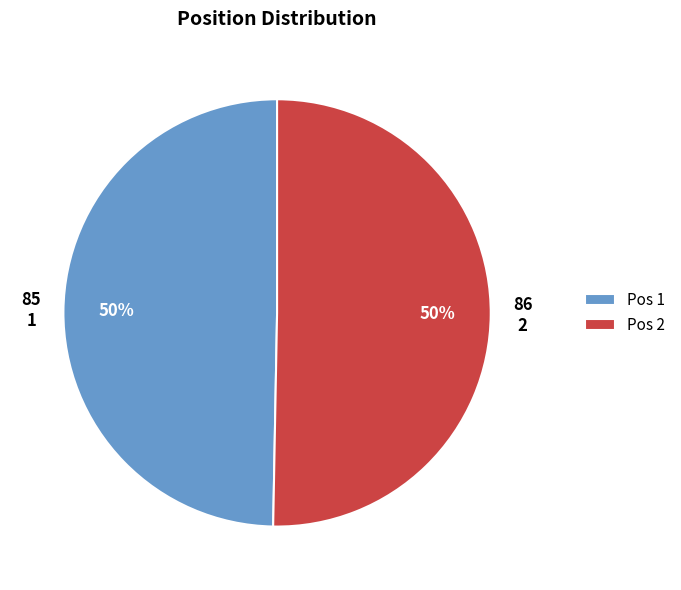

Approximately how many times larger is the value at Pos 2 compared to Pos 1?

1.0